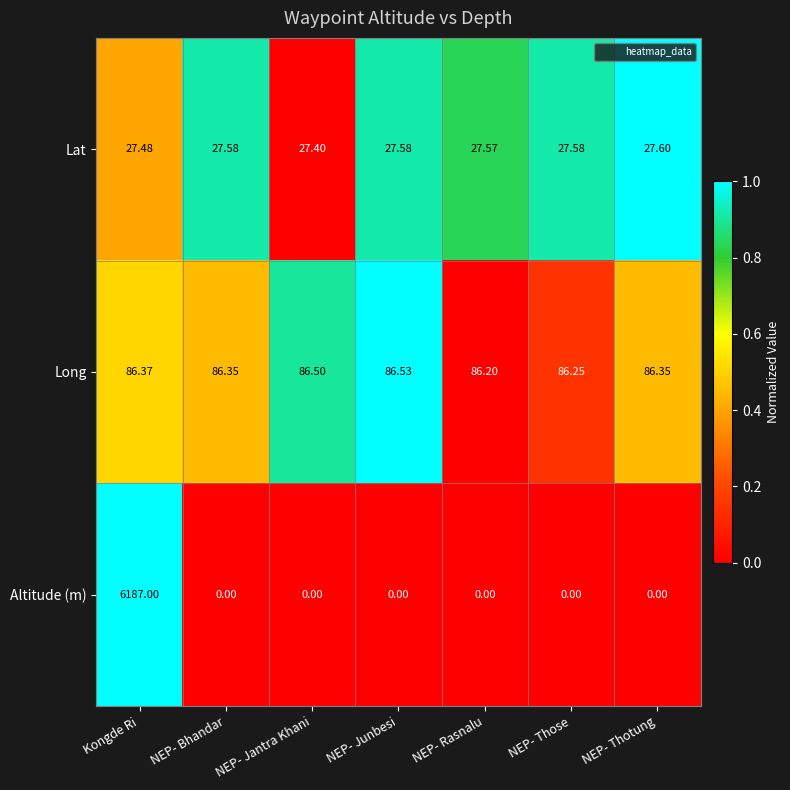

Where is Long nearest to the value 86?

NEP- Rasnalu